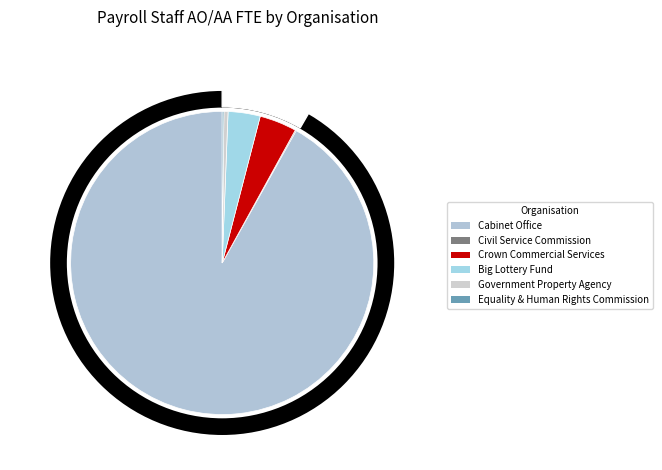

True or false: Crown Commercial Services accounts for 14% of the total.

False